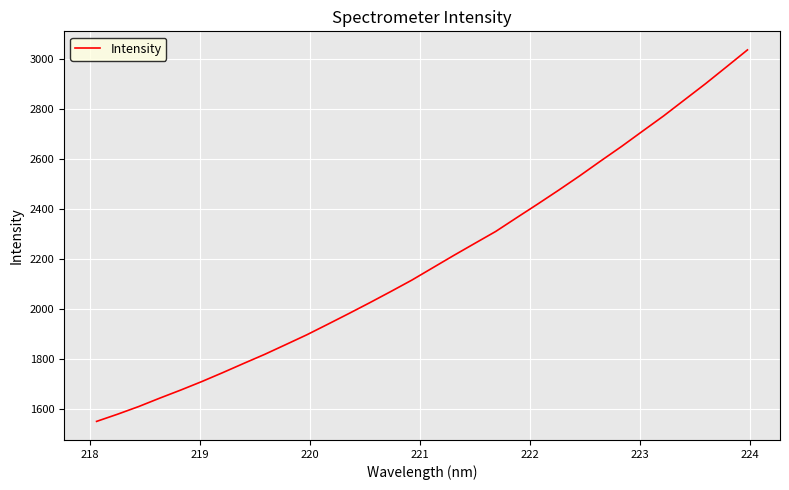

What is the difference between the maximum and minimum values?

1486.6